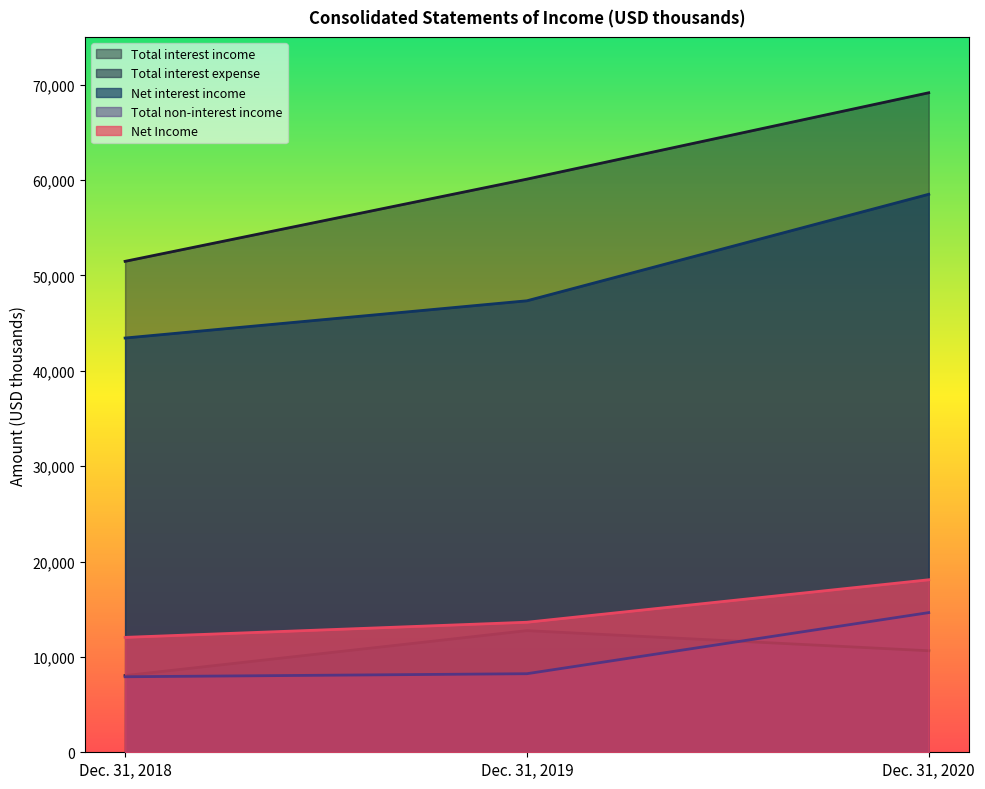

What is the difference between the Net Income values at Dec. 31, 2020 and Dec. 31, 2019?

4452